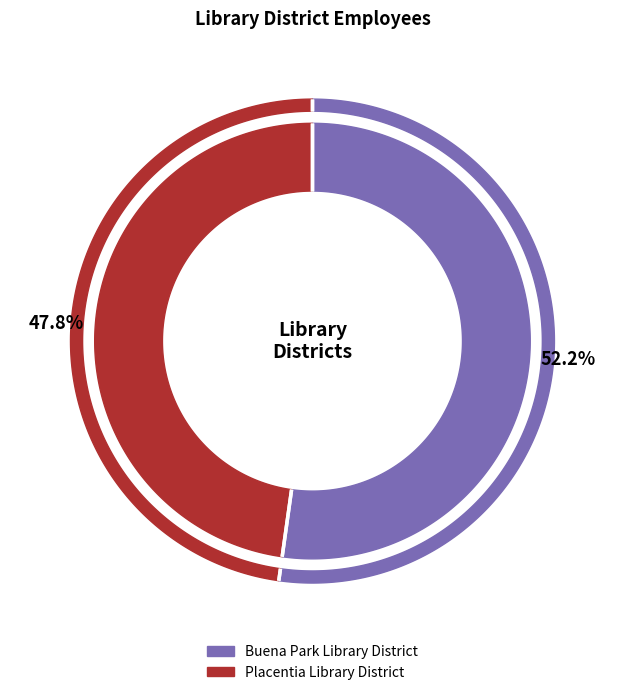

Which category has the biggest portion of the pie?

Buena Park Library District